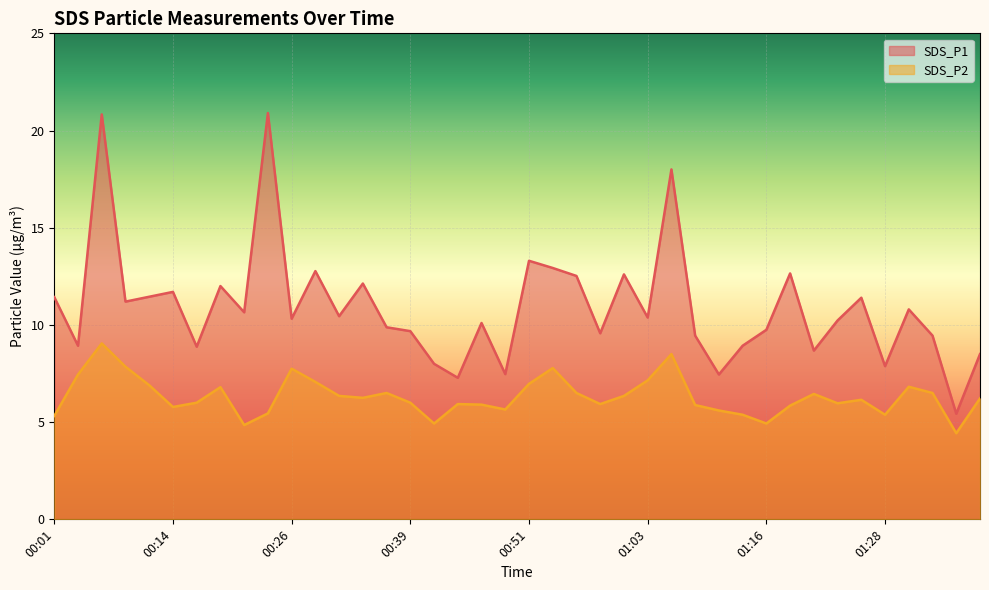

How many data points in SDS_P2 are less than 6?

17